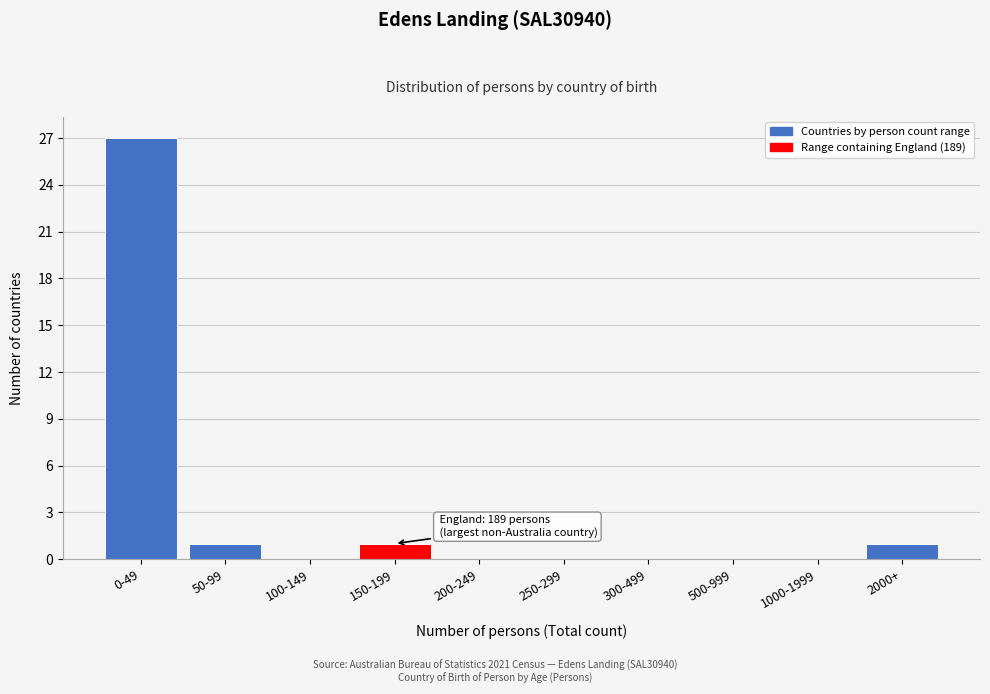

Reading right to left, list all the values displayed in this chart.

2000+=1	1000-1999=0	500-999=0	300-499=0	250-299=0	200-249=0	150-199=1	100-149=0	50-99=1	0-49=27